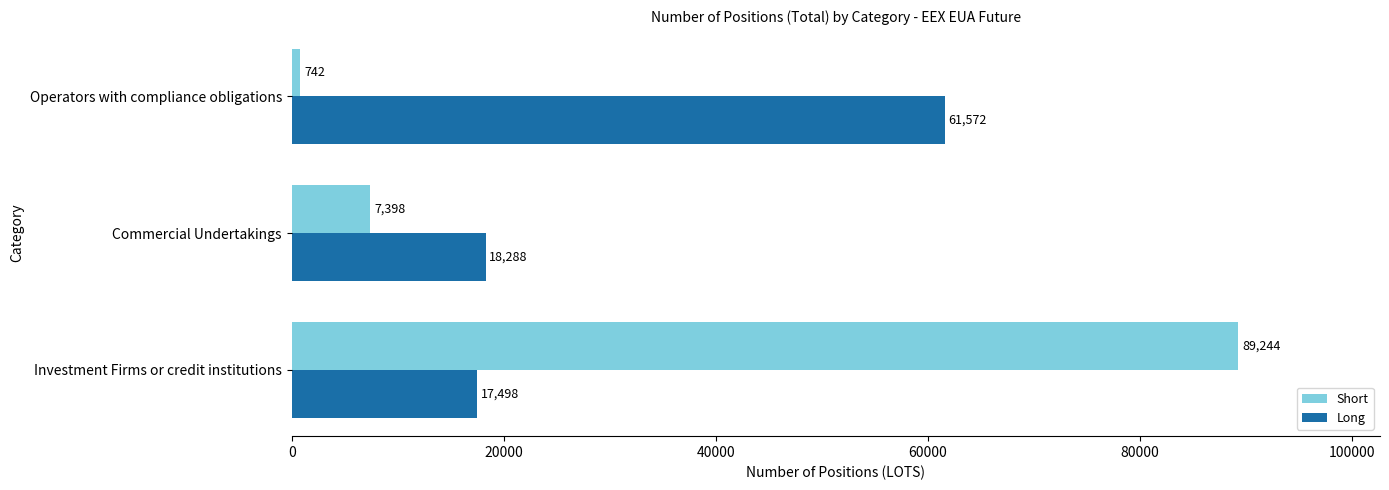

Between Commercial Undertakings and Operators with compliance obligations, which series saw the biggest shift?

Long